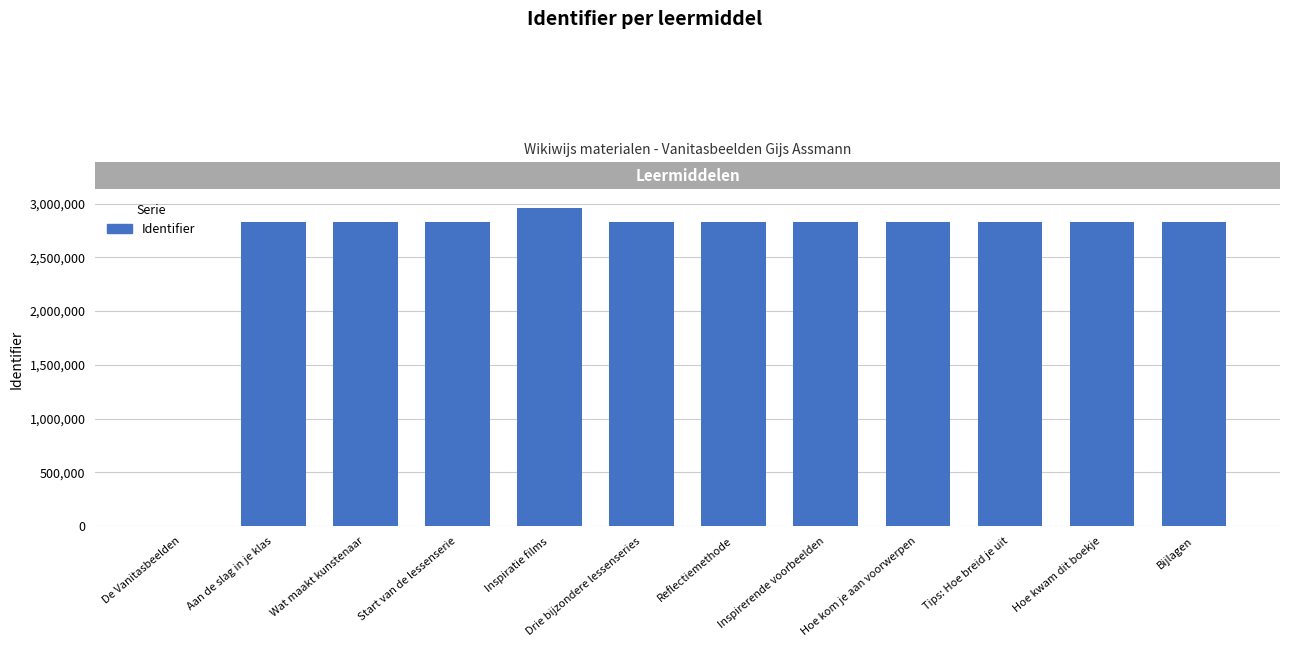

What is the sum of the values at Drie bijzondere lessenseries and Reflectiemethode?

5663183